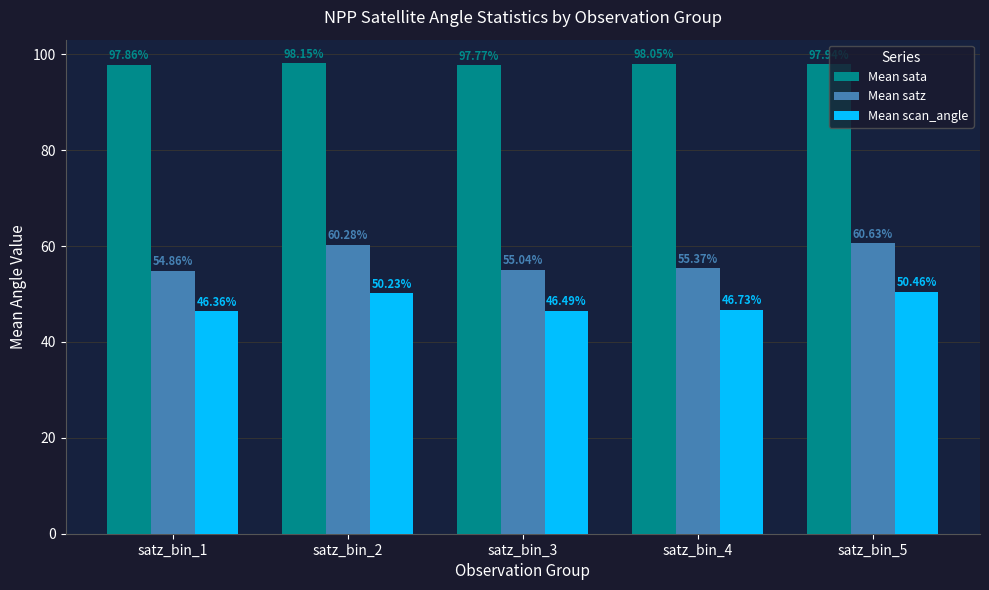

How many bars are there in each group?

3